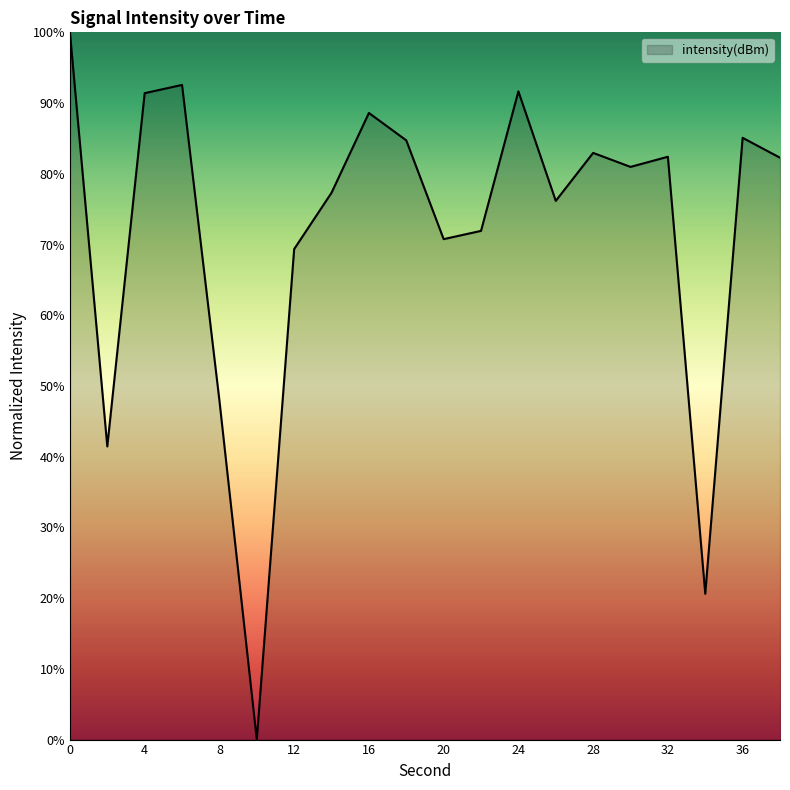

How many interior local peaks (higher than both neighbors) does the data have?

6